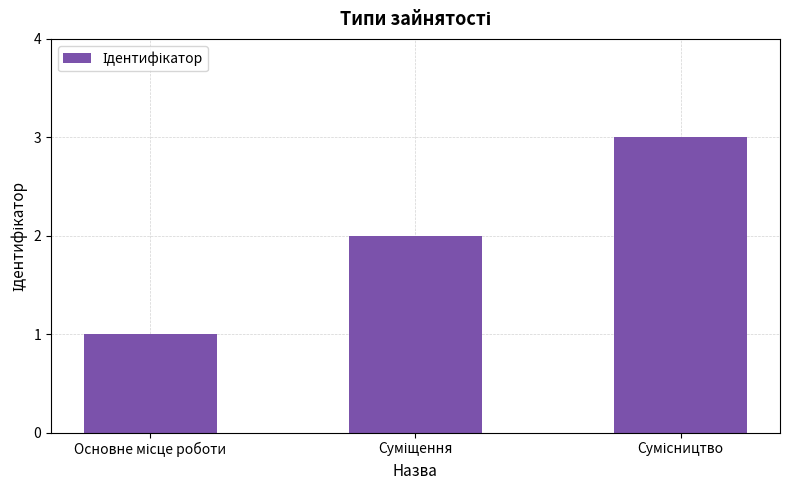

Count the number of categories in the chart.

3